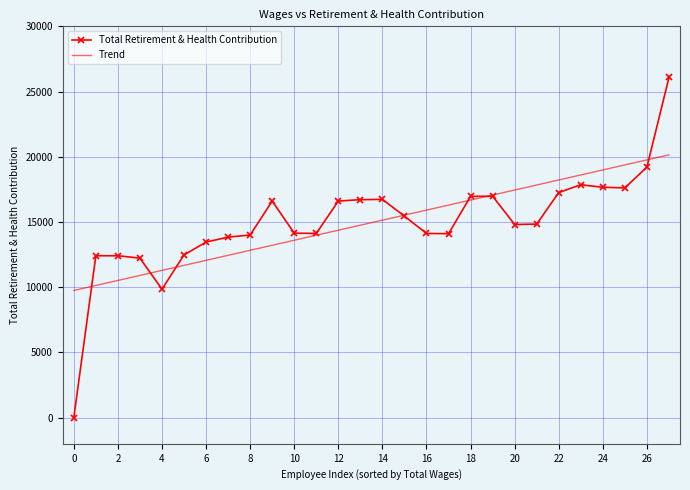

List the series in order of their peak value, highest first.

Total Retirement & Health Contribution, Trend